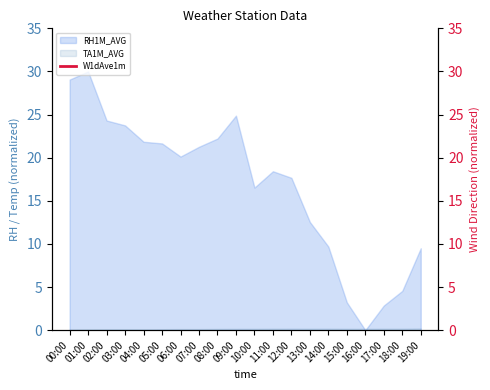

Does the chart have visible grid lines?

No